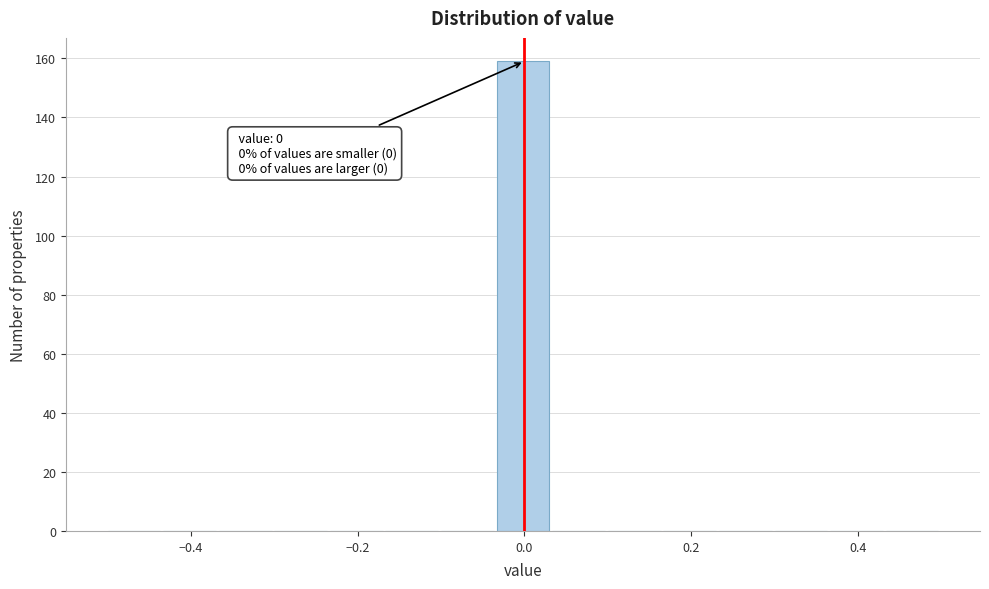

Around what value on the x-axis is the tallest bar? Give the approximate position of its centre, as read against the axis.

0.00